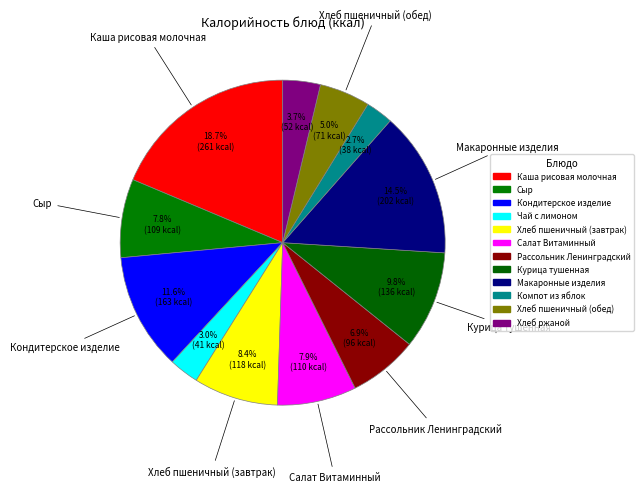

Count the number of slices in the pie.

12